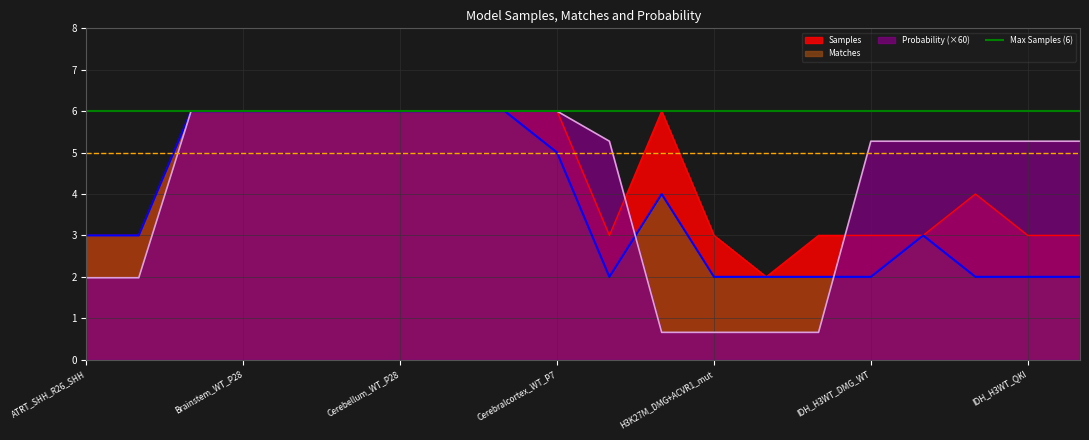

At which category does Matches reach its first local valley?

GBM_hGFAP